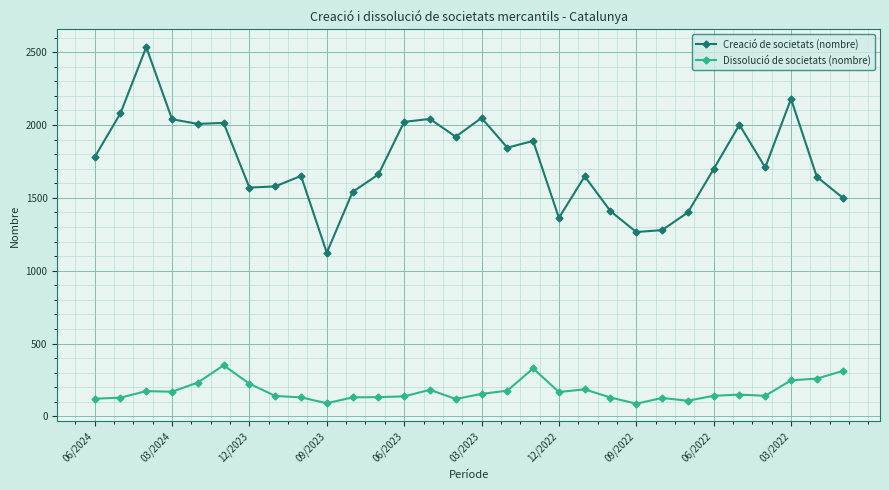

What is the maximum value shown in the chart?

2535